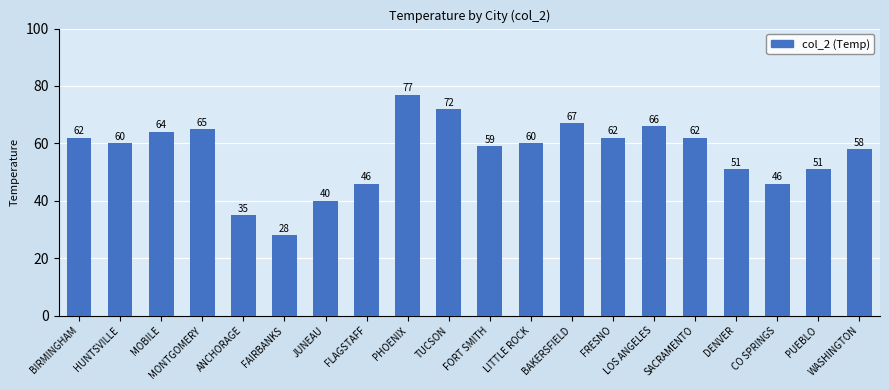

What is the average value?

57